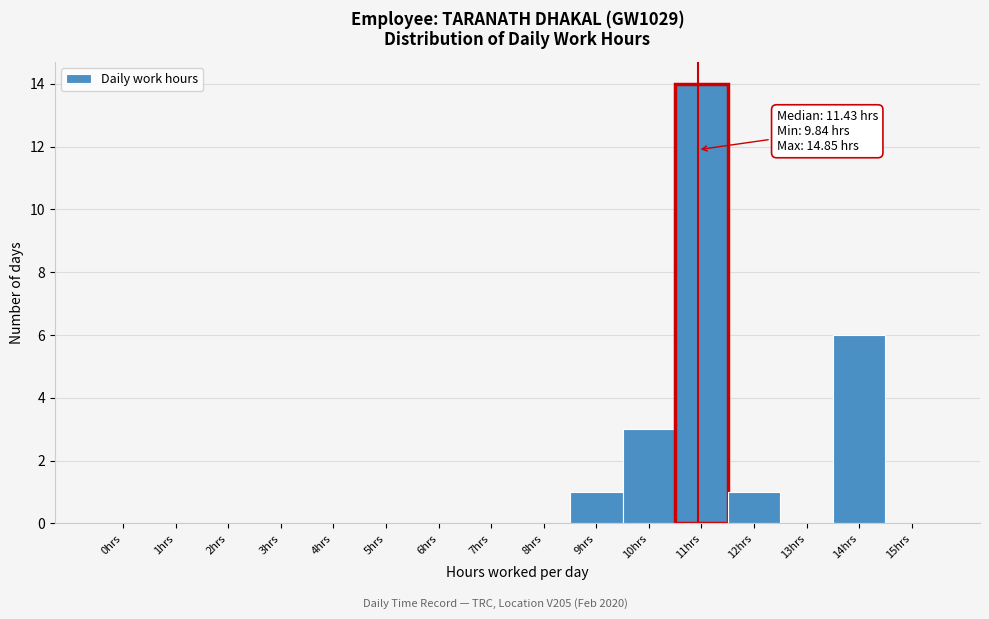

Reading left to right, transcribe all the data shown in this chart.

0hrs=0	1hrs=0	2hrs=0	3hrs=0	4hrs=0	5hrs=0	6hrs=0	7hrs=0	8hrs=0	9hrs=1	10hrs=3	11hrs=14	12hrs=1	13hrs=0	14hrs=6	15hrs=0